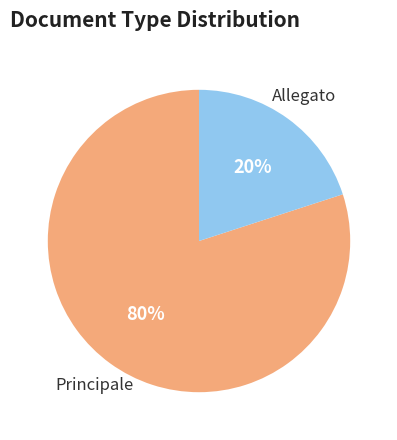

Is there any slice that represents more than half of the pie?

Yes